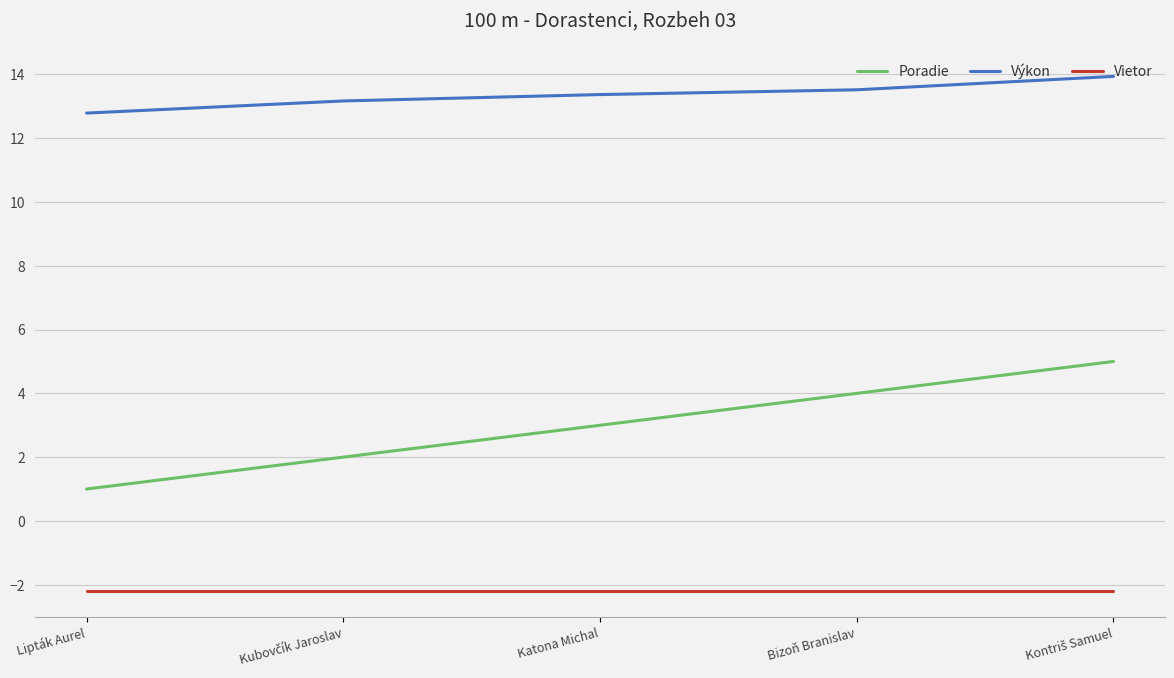

True or false: Poradie and Výkon cross at least once.

False